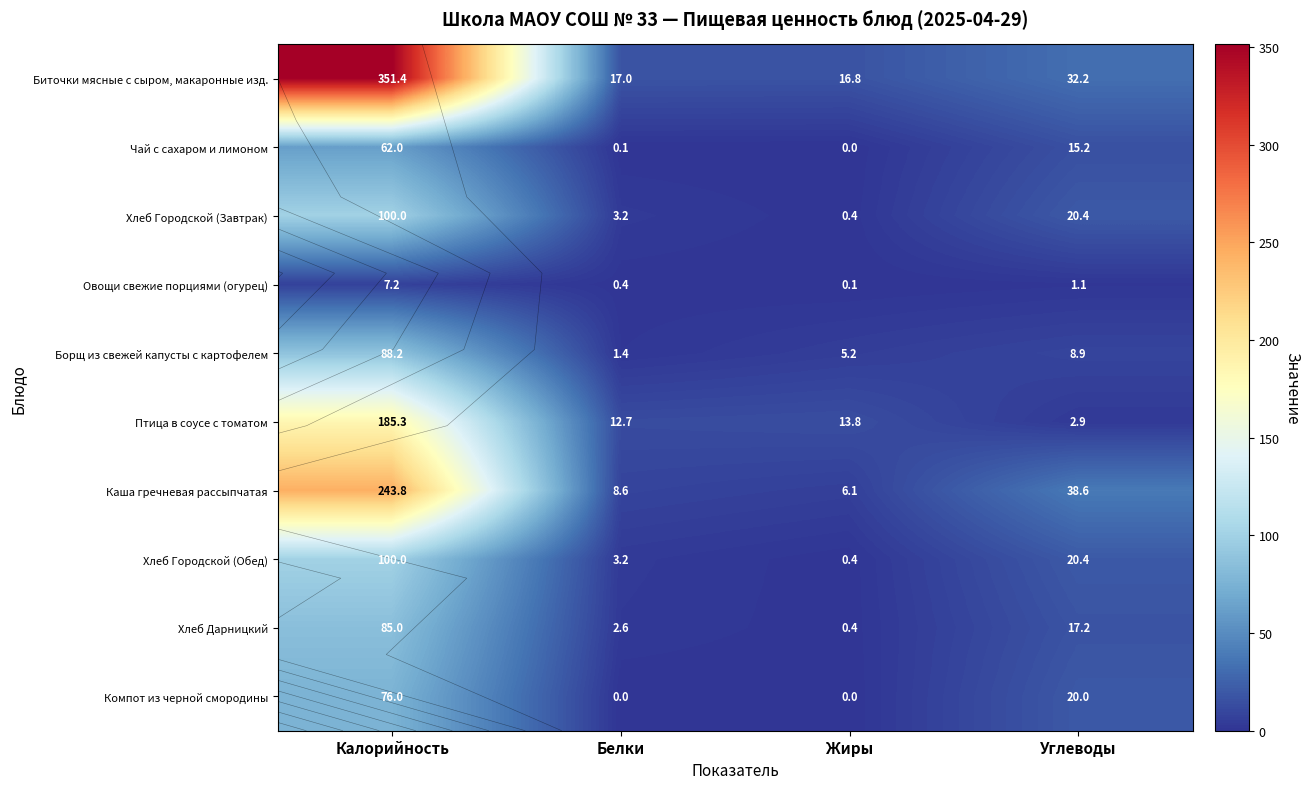

Count the number of categories in the chart.

4